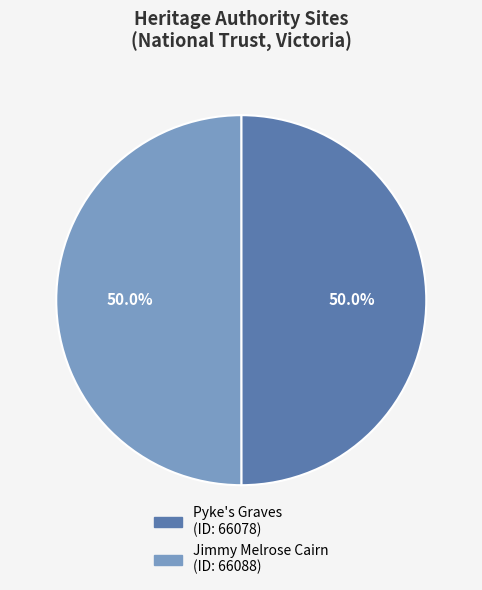

Approximately how many times larger is the value at Jimmy Melrose Cairn compared to Pyke's Graves?

1.0